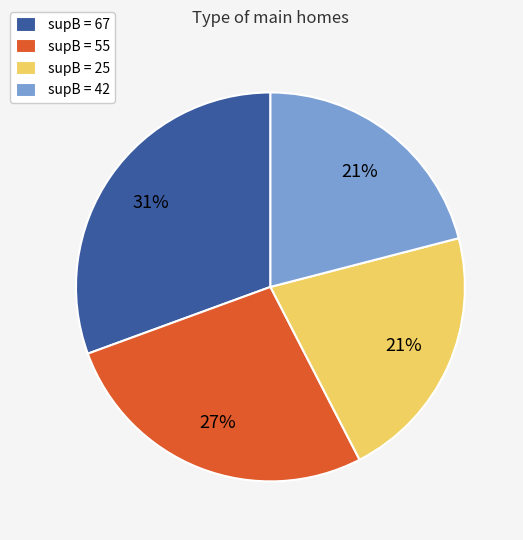

Is it true that supB = 67 is 31% of the pie?

True